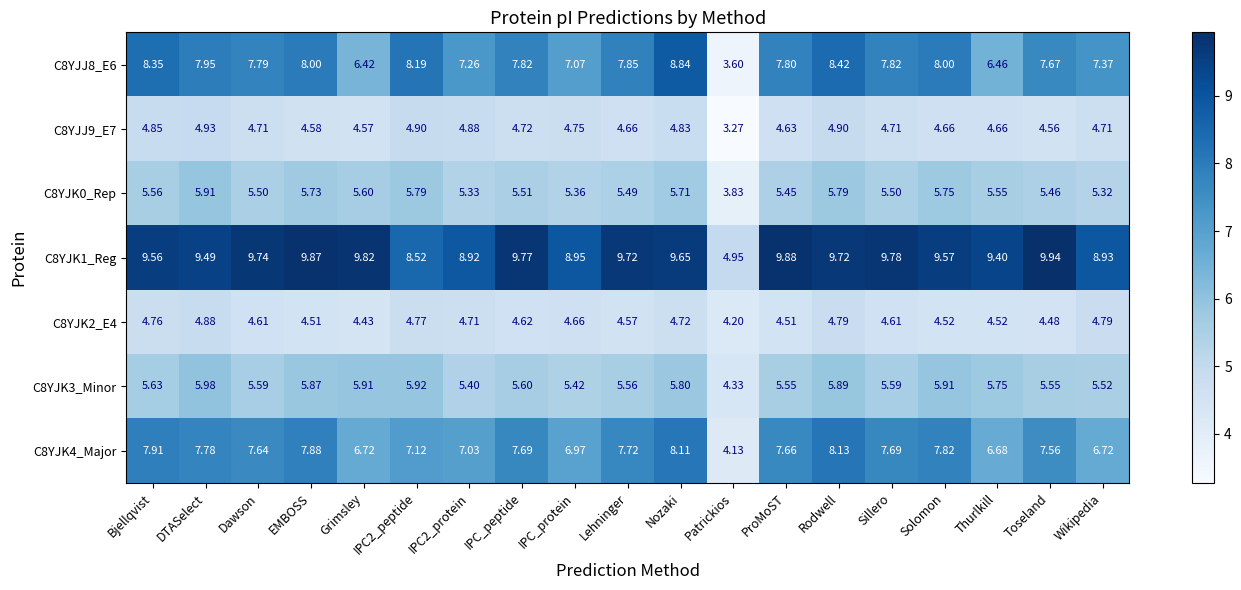

Count the number of categories in the chart.

19